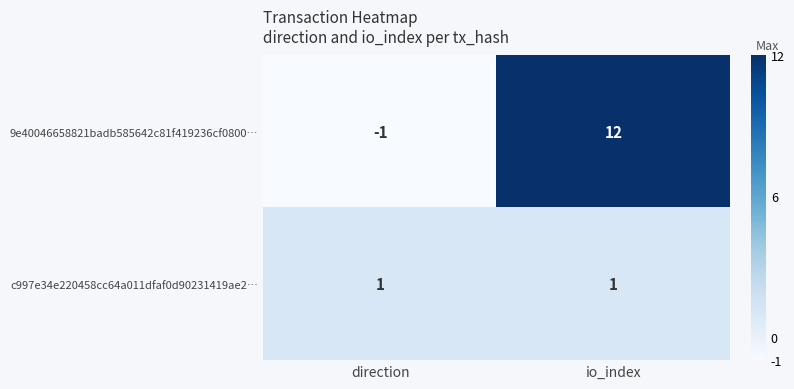

True or false: c997e34e220458cc64a011dfaf0d90231419ae2… has a value of 1 at io_index.

True